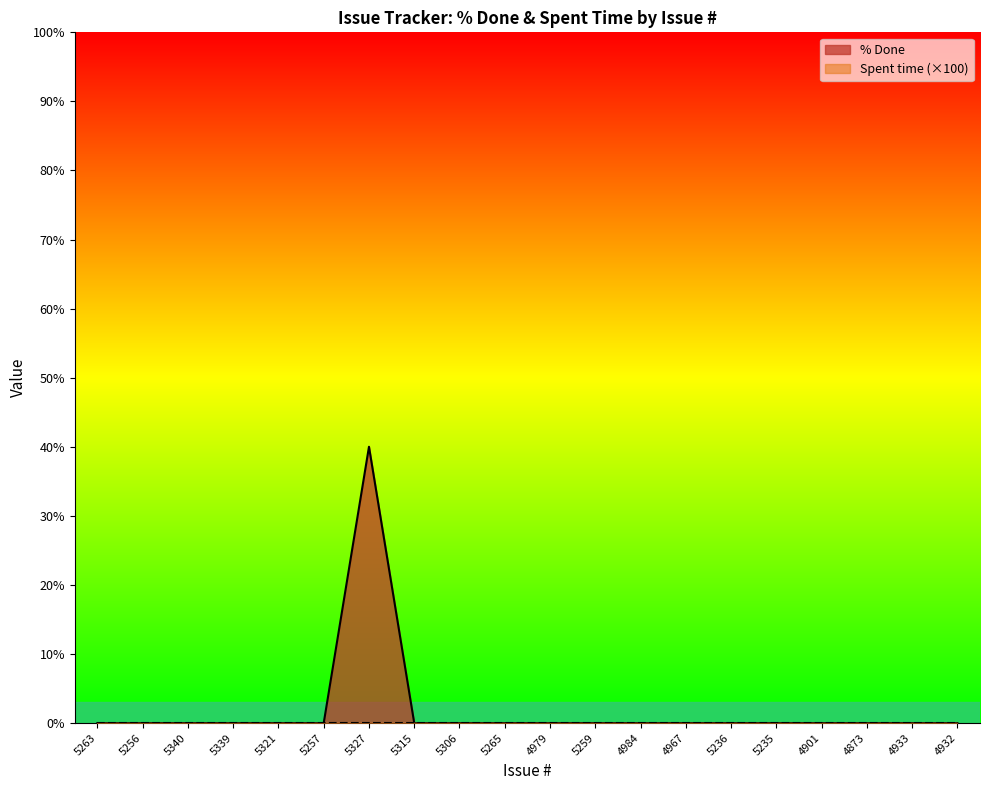

Which category has the highest value across all series?

5327